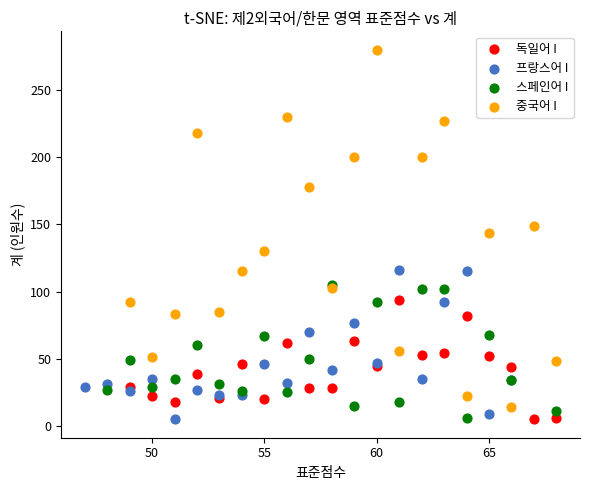

Which series has the widest spread of Y values?

중국어 I